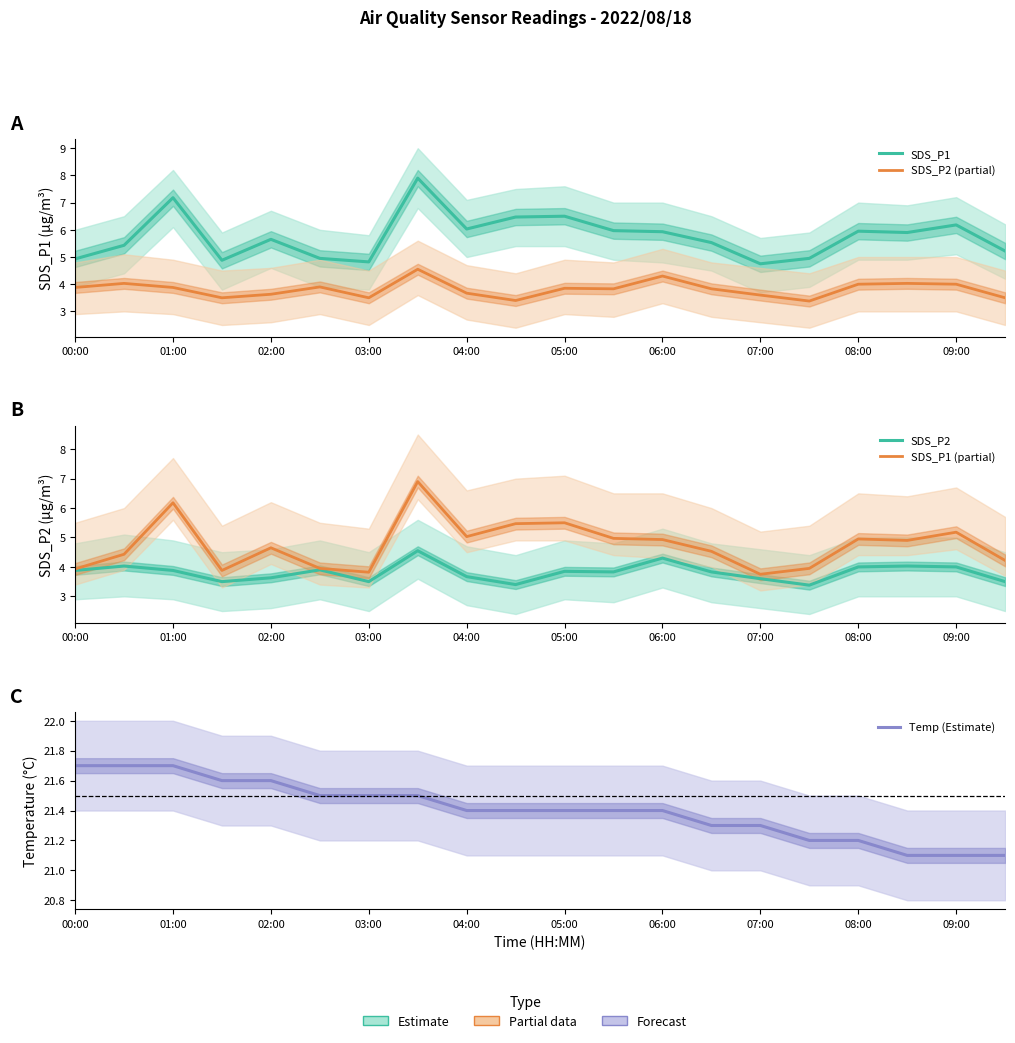

Which series has the widest spread of values?

SDS_P1